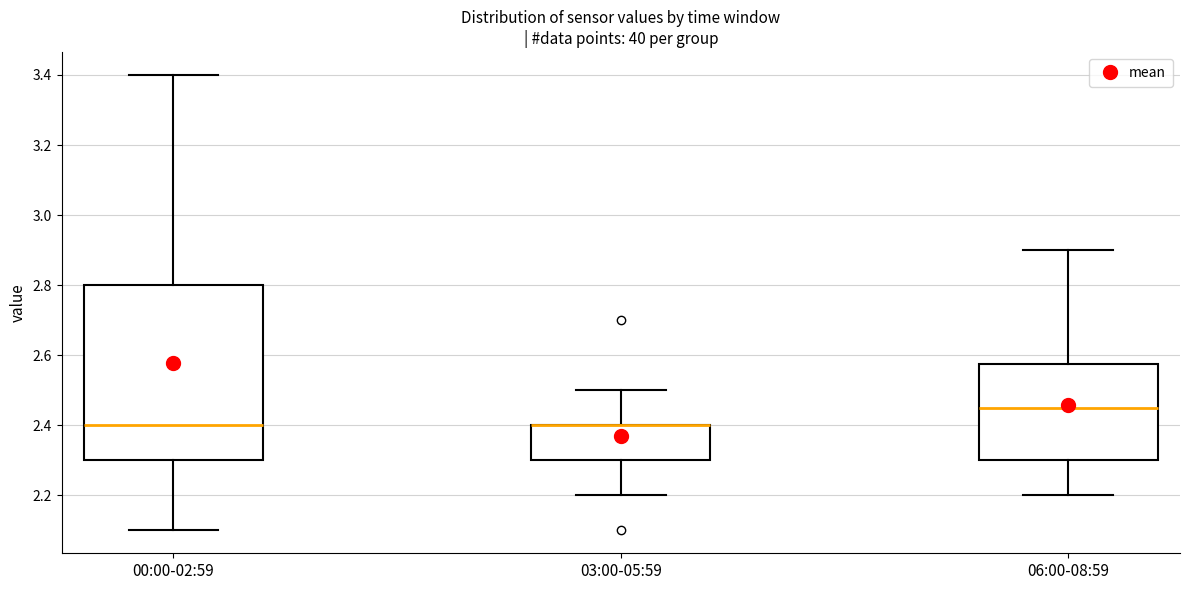

Which box is the tallest, from its lower edge to its upper edge?

00:00-02:59